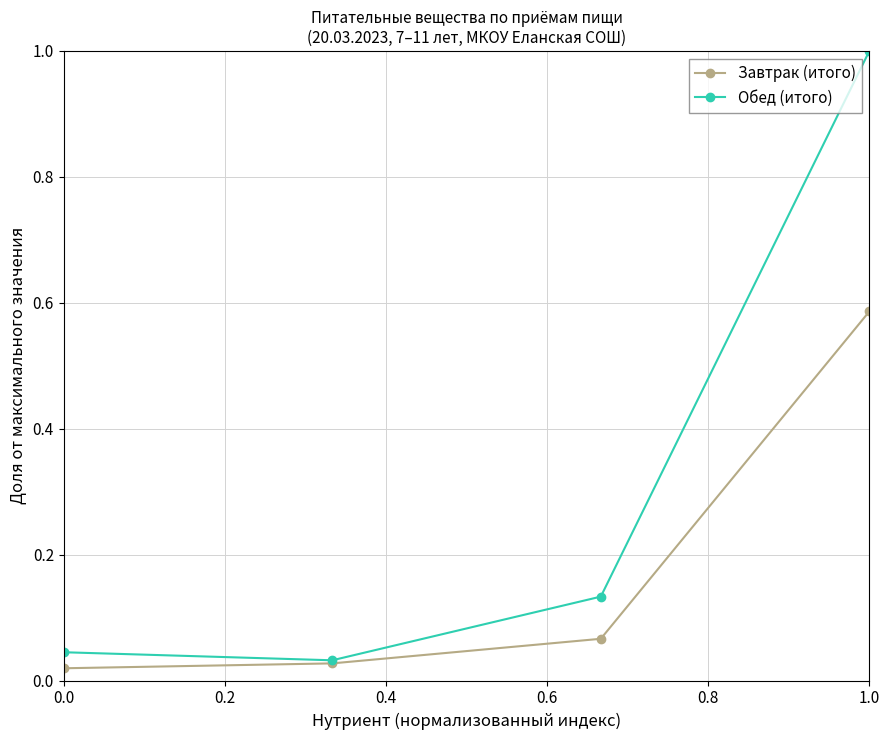

At how many categories does at least one series exceed 0?

4